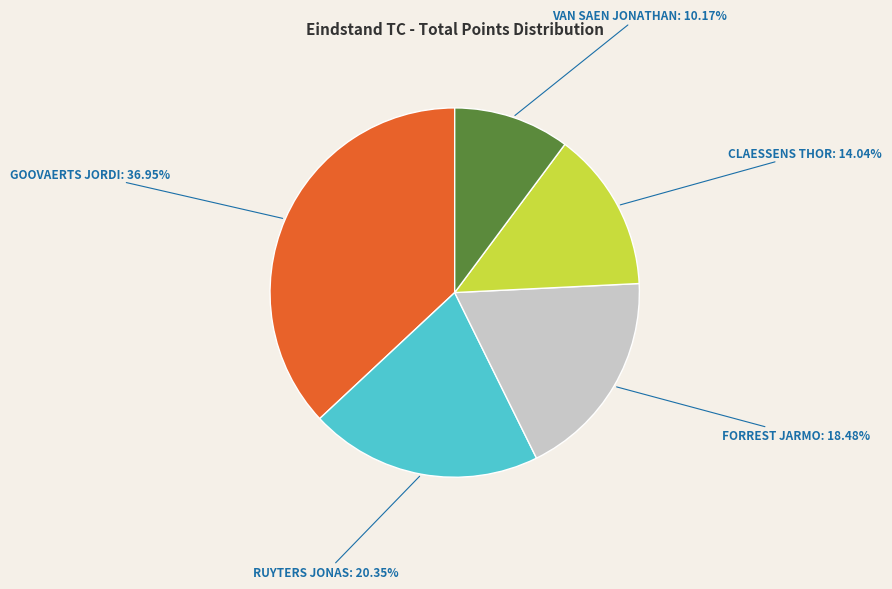

How many segments does this pie chart have?

5